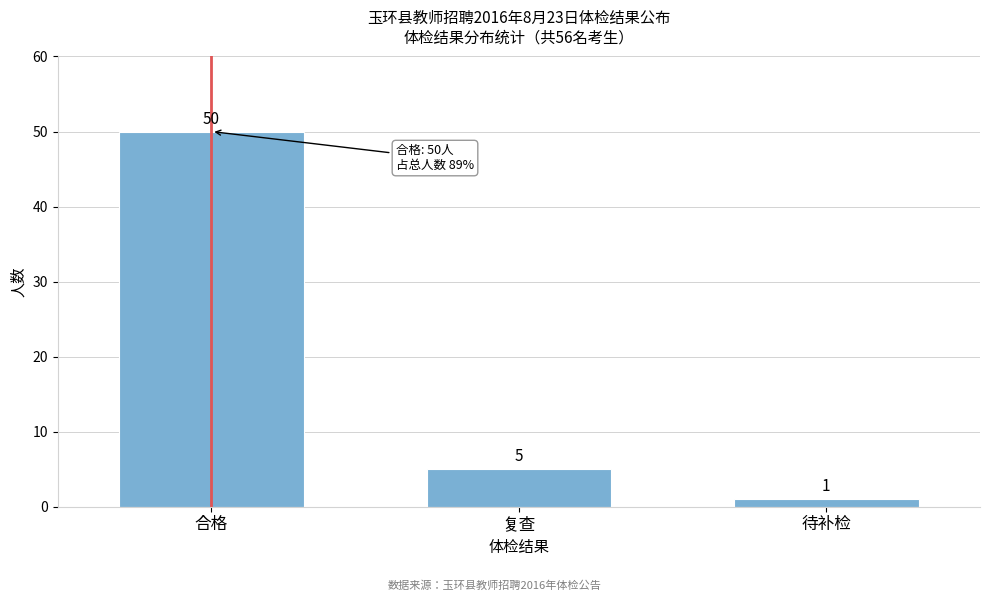

Reading left to right, what are all the values shown in this chart?

50	5	1